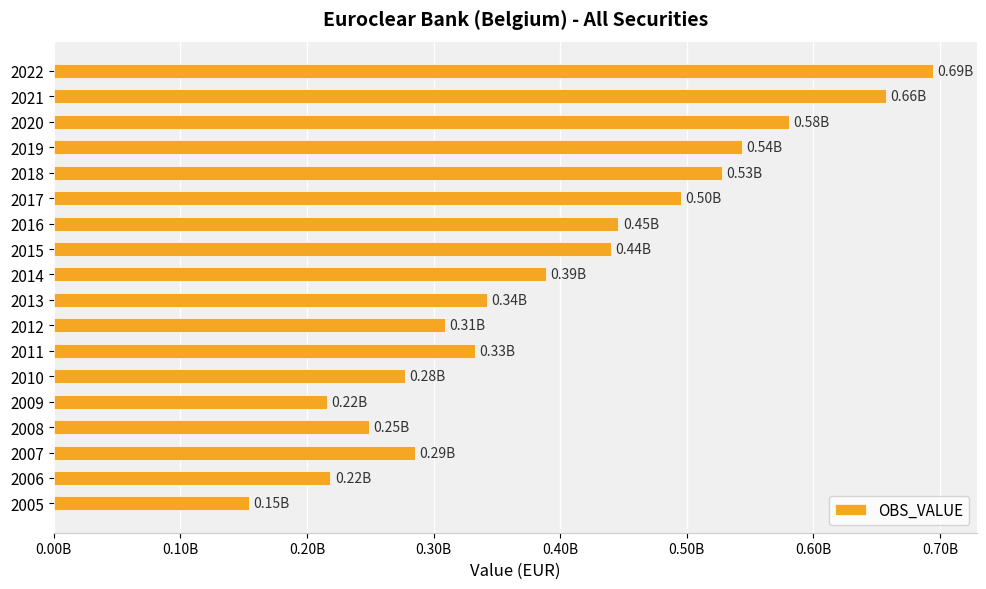

What is the average value?

397675484